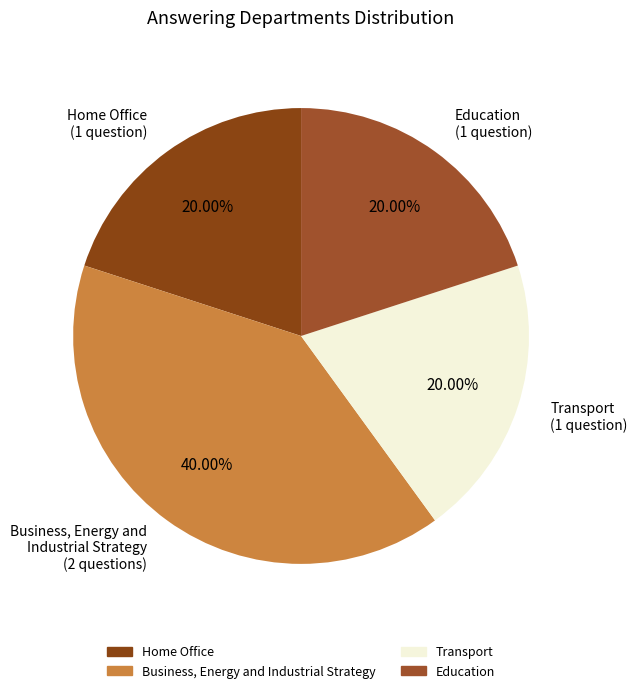

Which slice is the largest?

Business, Energy and Industrial Strategy